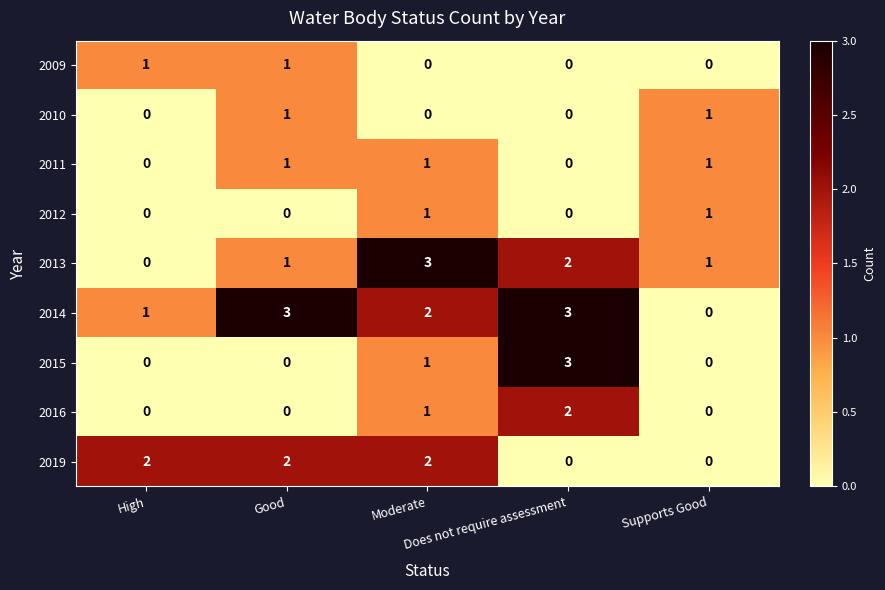

How many 2011 values are between 0 and 1?

5